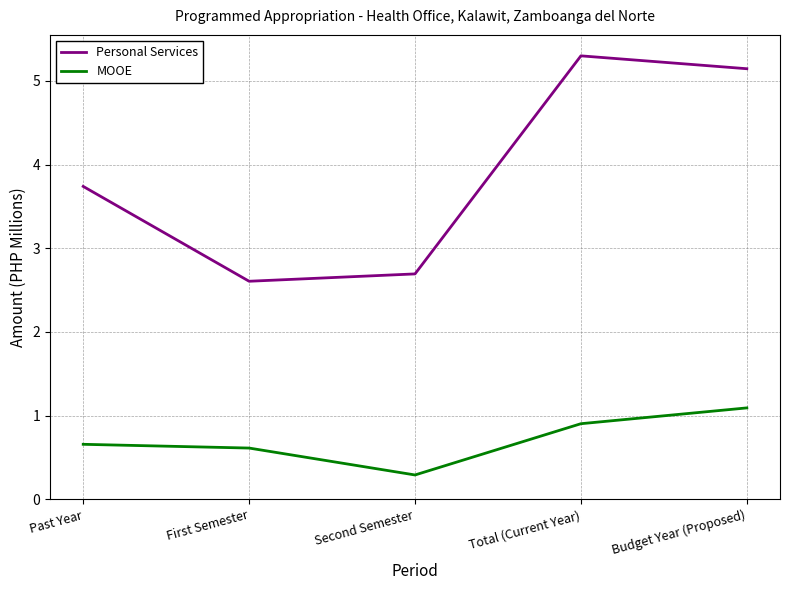

True or false: Personal Services and MOOE intersect in this chart.

False